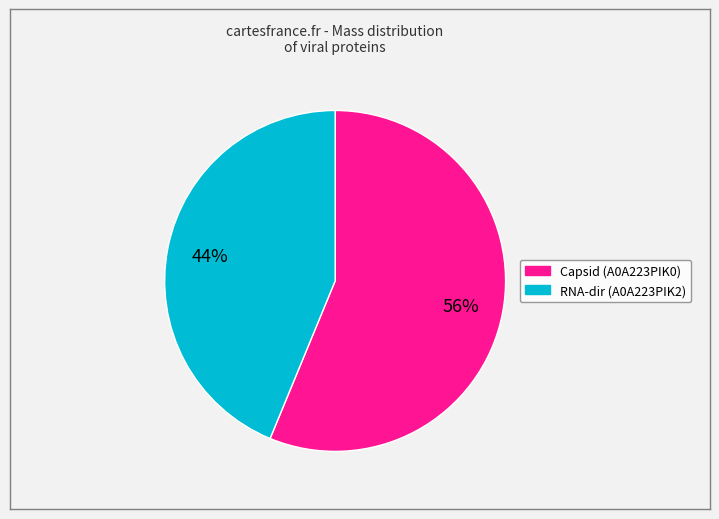

How many slices are in this pie chart?

2